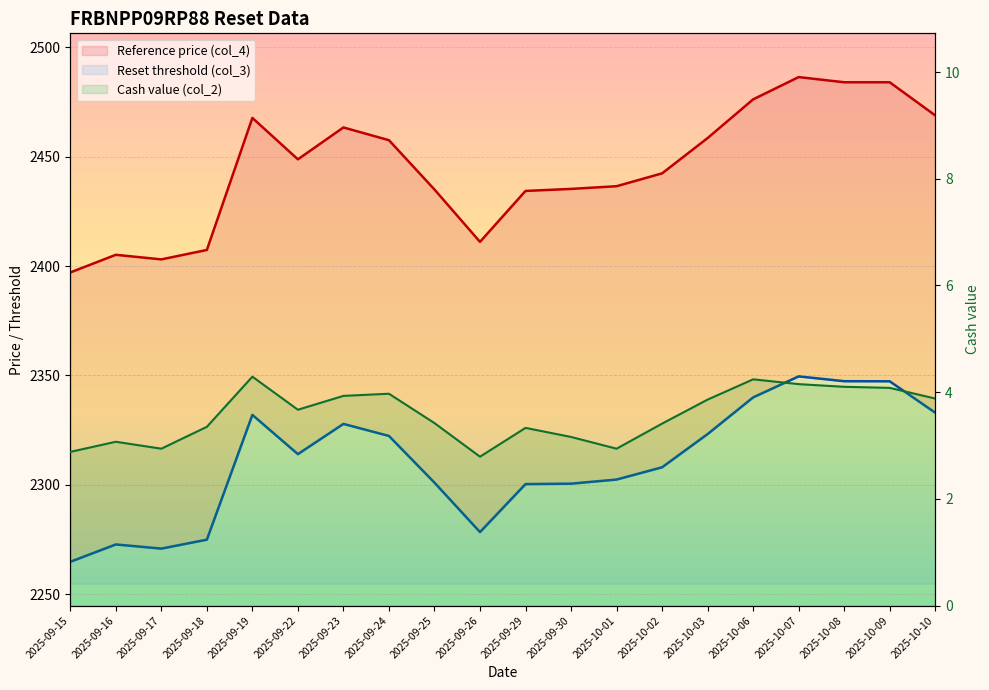

What is the lowest value of the Reset threshold (col_3) series?

2264.8